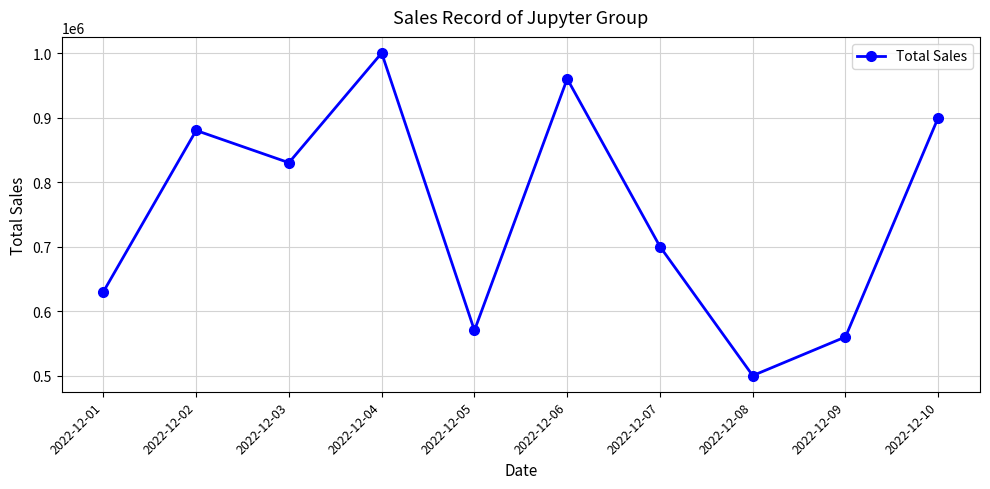

What is the value of the 4th point from the left?

1000000